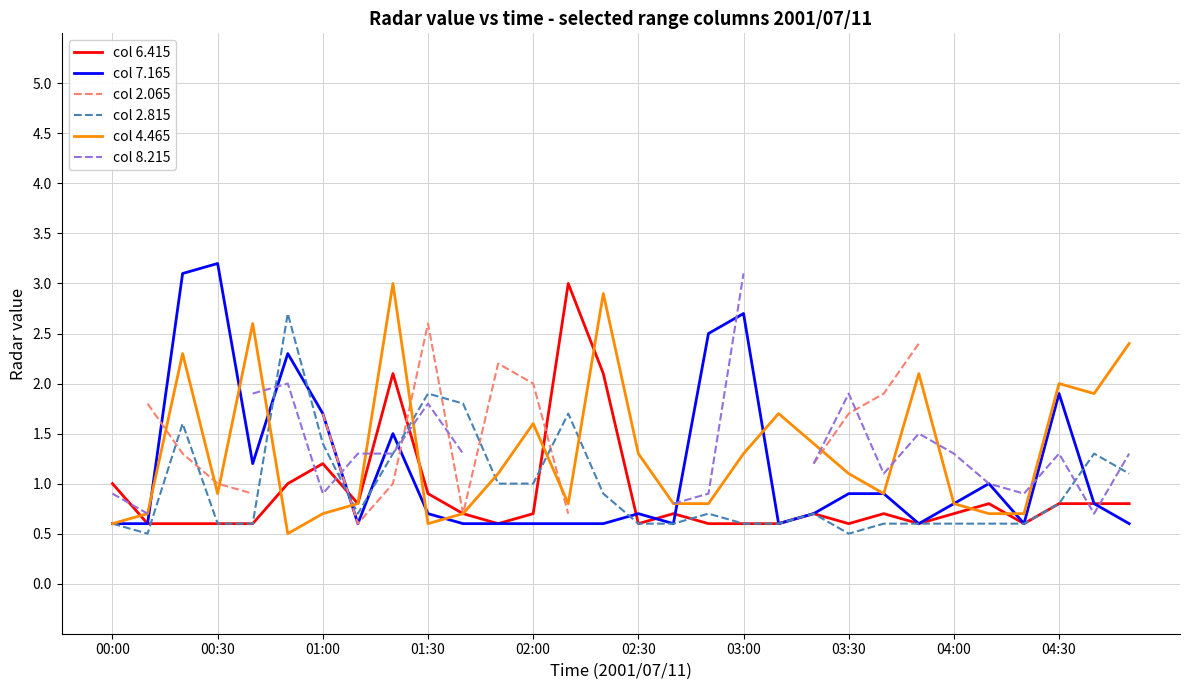

The value of col 2.815 at 01:00 is 1.4. True or false?

True